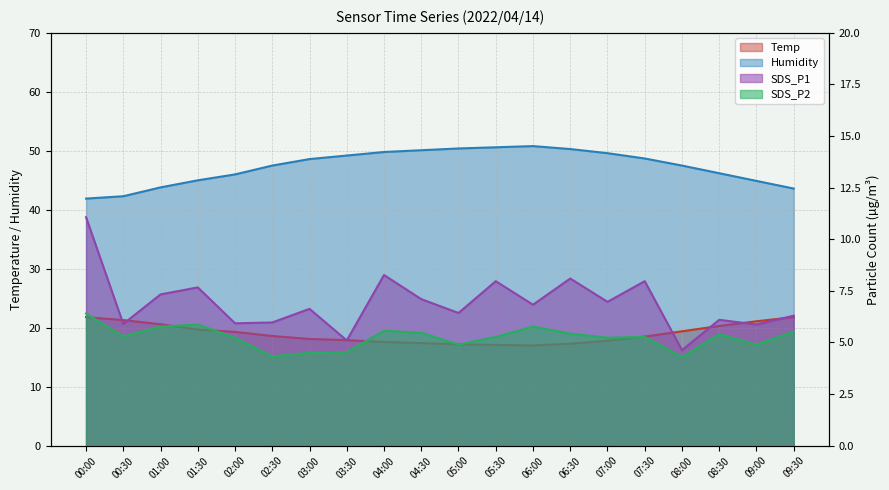

Which series has the largest total across all categories?

Humidity